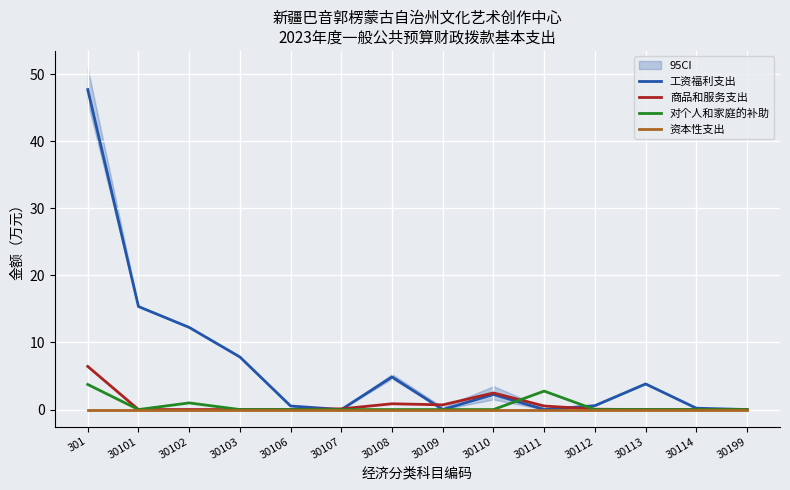

After their last crossing, which series has the higher values: 商品和服务支出 or 工资福利支出?

工资福利支出